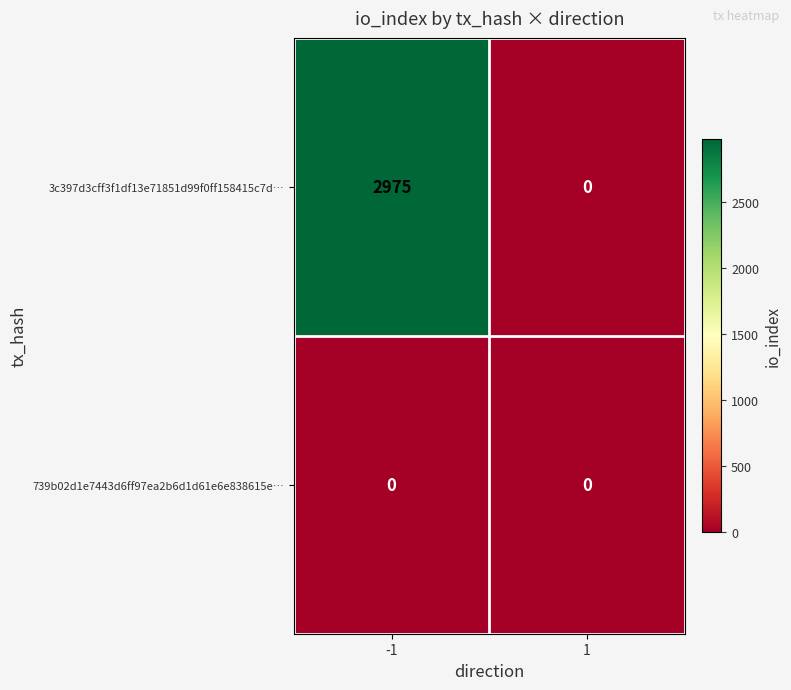

The 3c397d3cff3f1df13e71851d99f0ff158415c7d… series shows 5204 at -1. True or false?

False